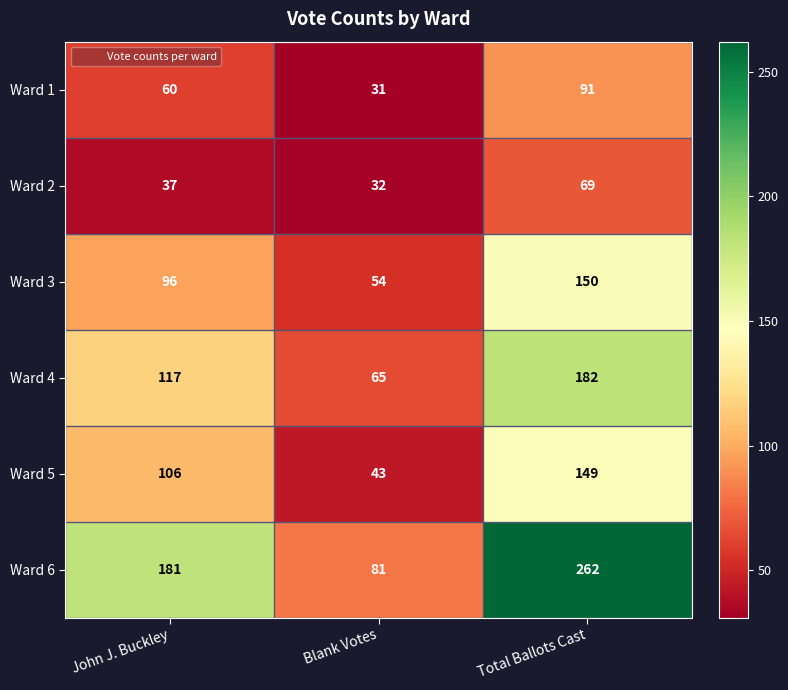

Which category has the lowest value across all series?

Blank Votes